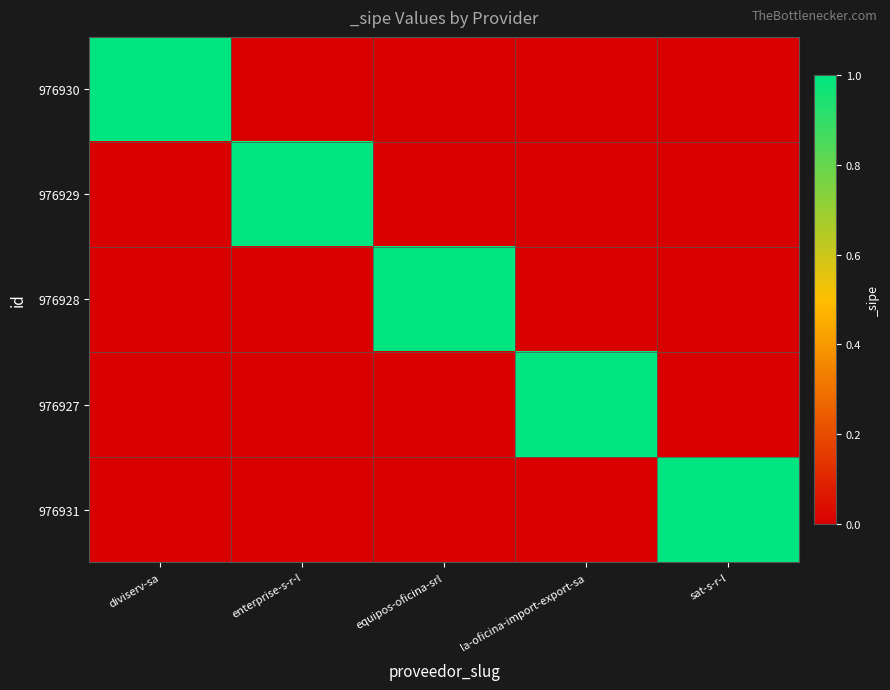

How many data points does each series have?

5